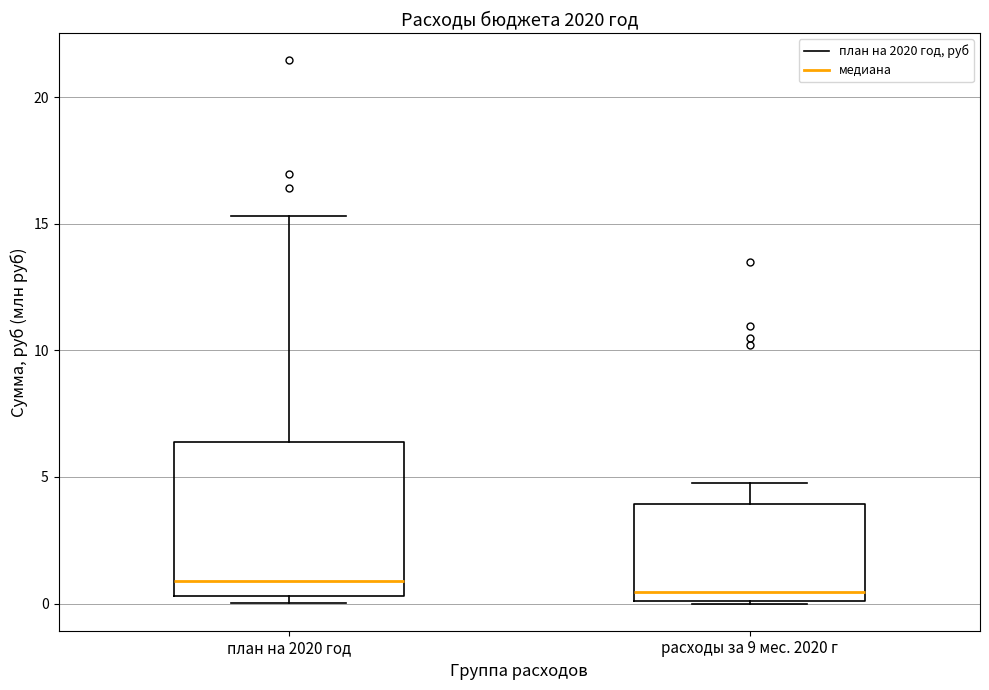

Which box is the tallest, from its lower edge to its upper edge?

план на 2020 год